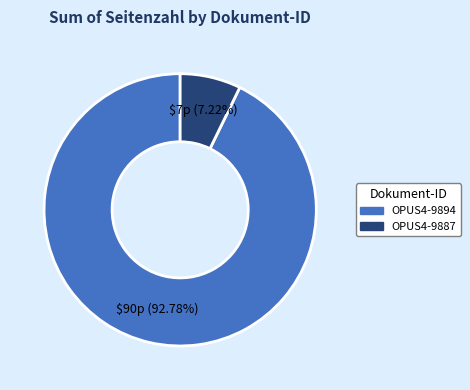

Approximately how many times larger is the value at OPUS4-9894 compared to OPUS4-9887?

12.9